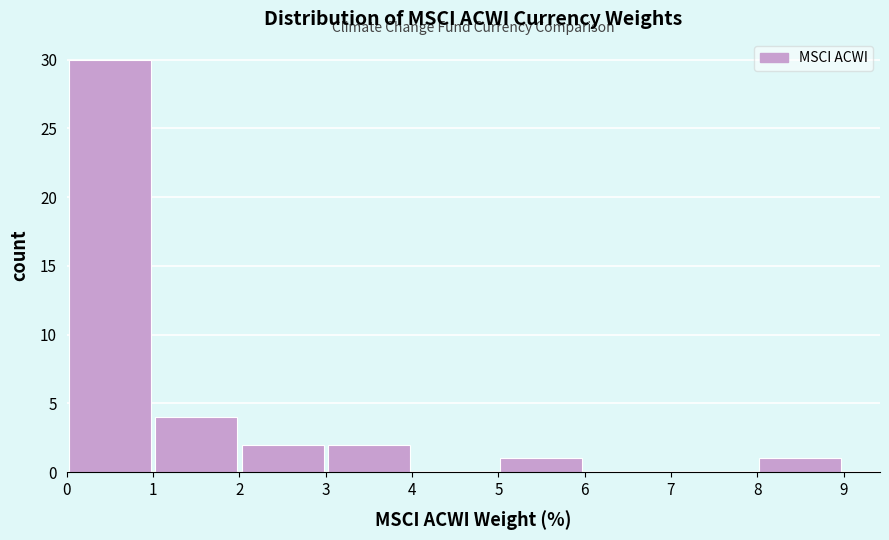

Over which range of the x-axis is the bar tallest?

0 to 1